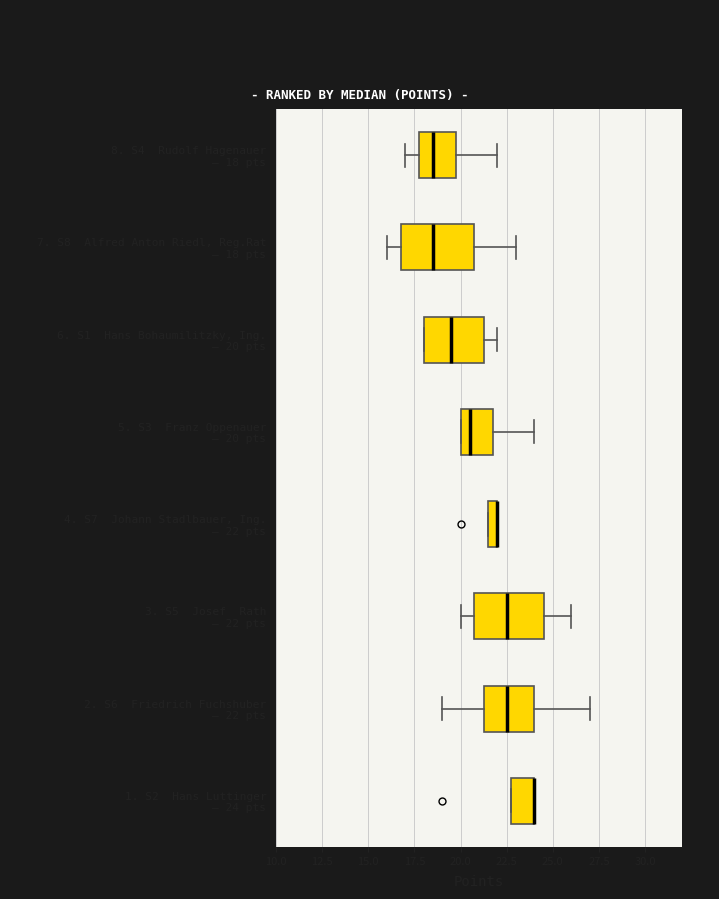

Where is the left edge of the box for 5. S3 Franz Oppenauer – 20 pts on the x-axis? The values are not printed on the chart, so give them approximately, as read against the axis.

20.0